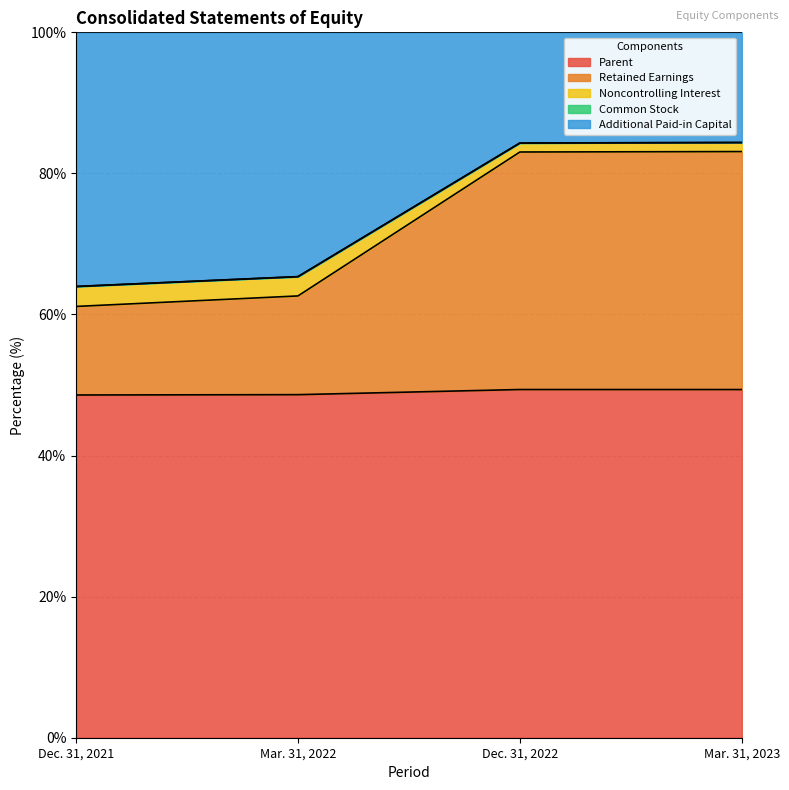

At which category does Parent reach its first local peak?

Dec. 31, 2022